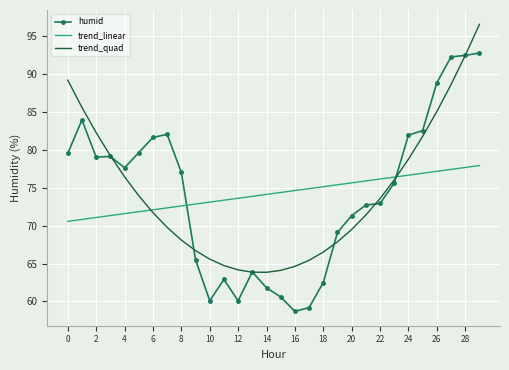

What is the smallest value displayed?

58.7